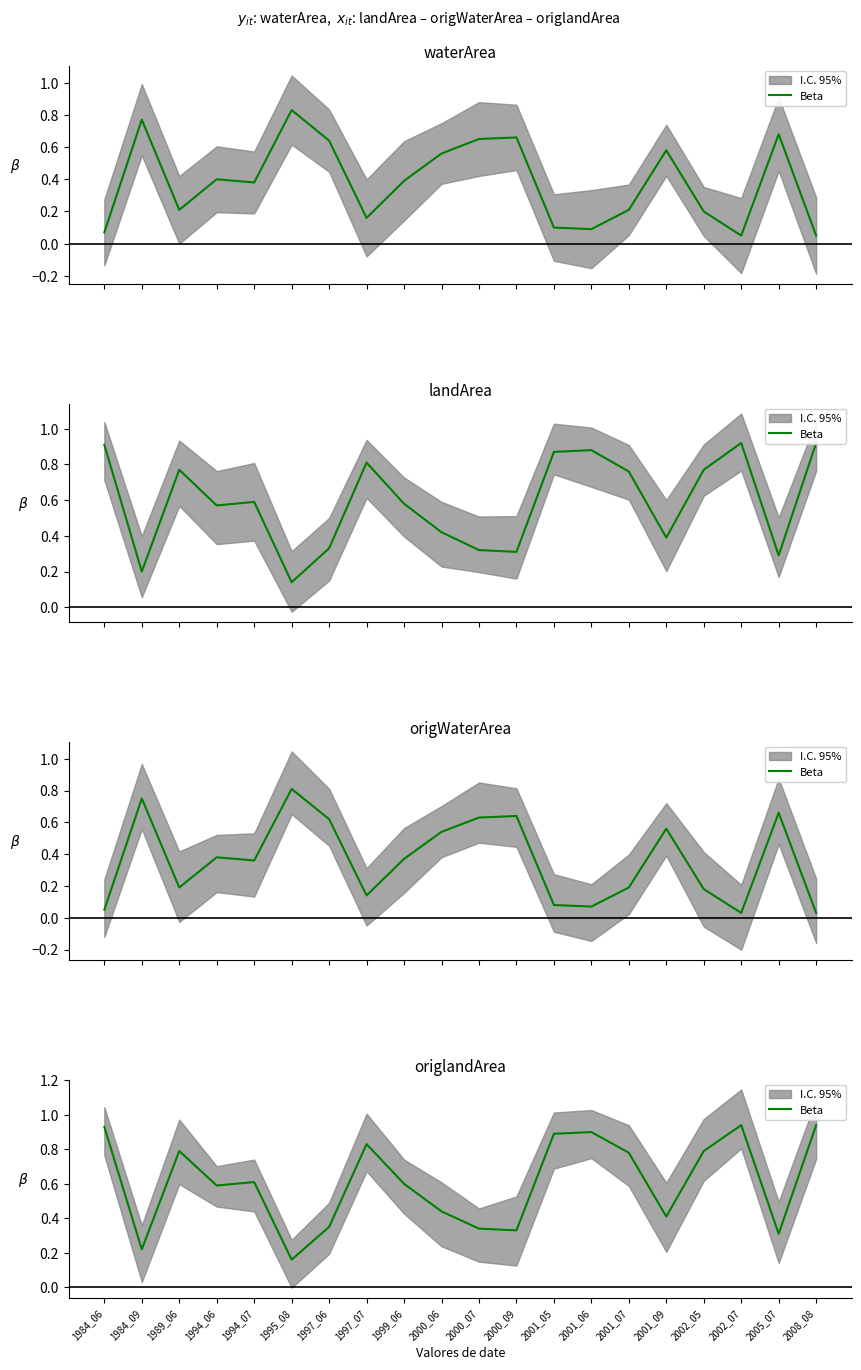

Is it true that the value at 1997_07 is 0.5?

False